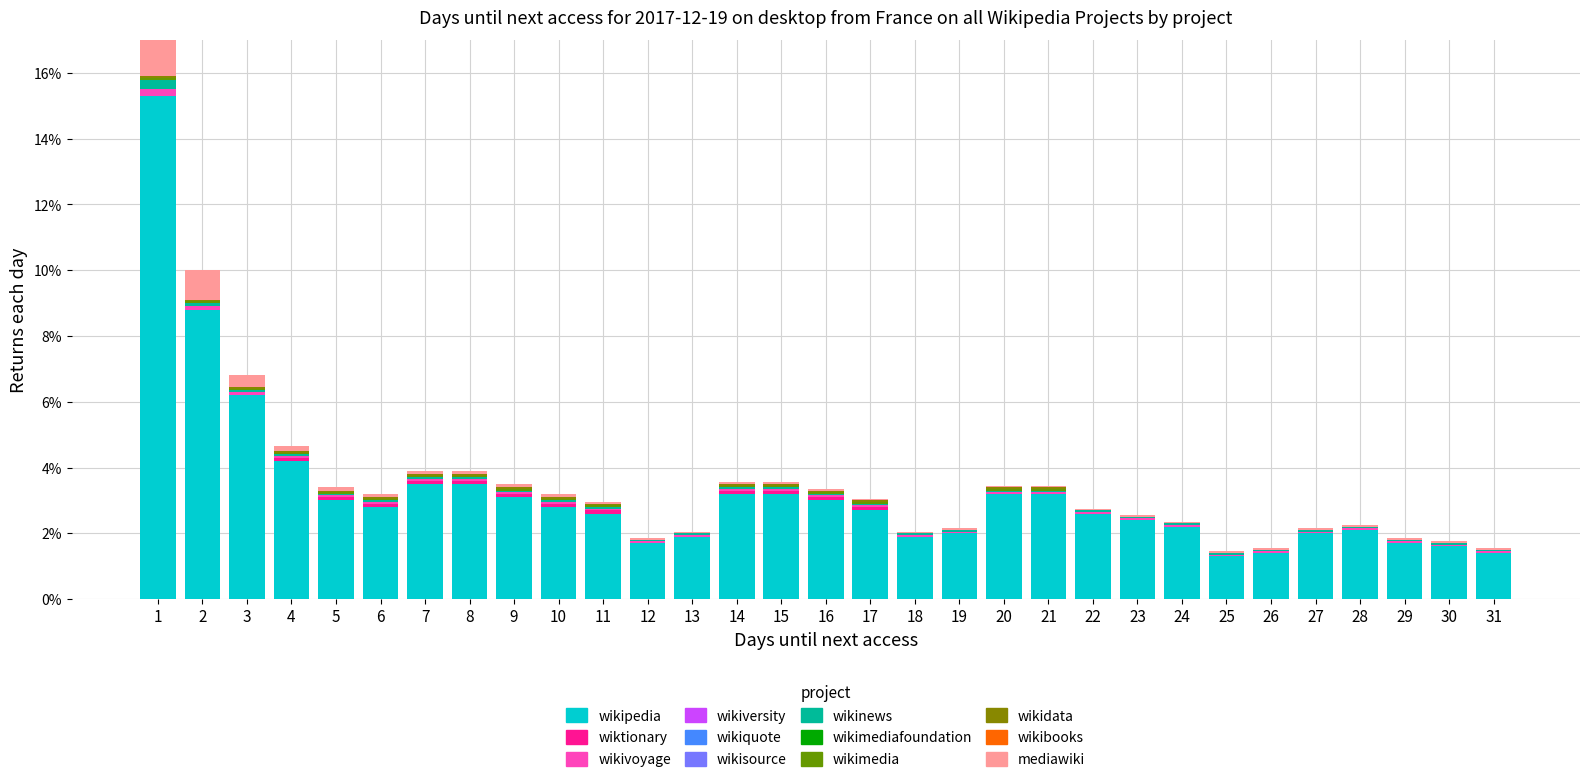

Are the bars horizontal?

No